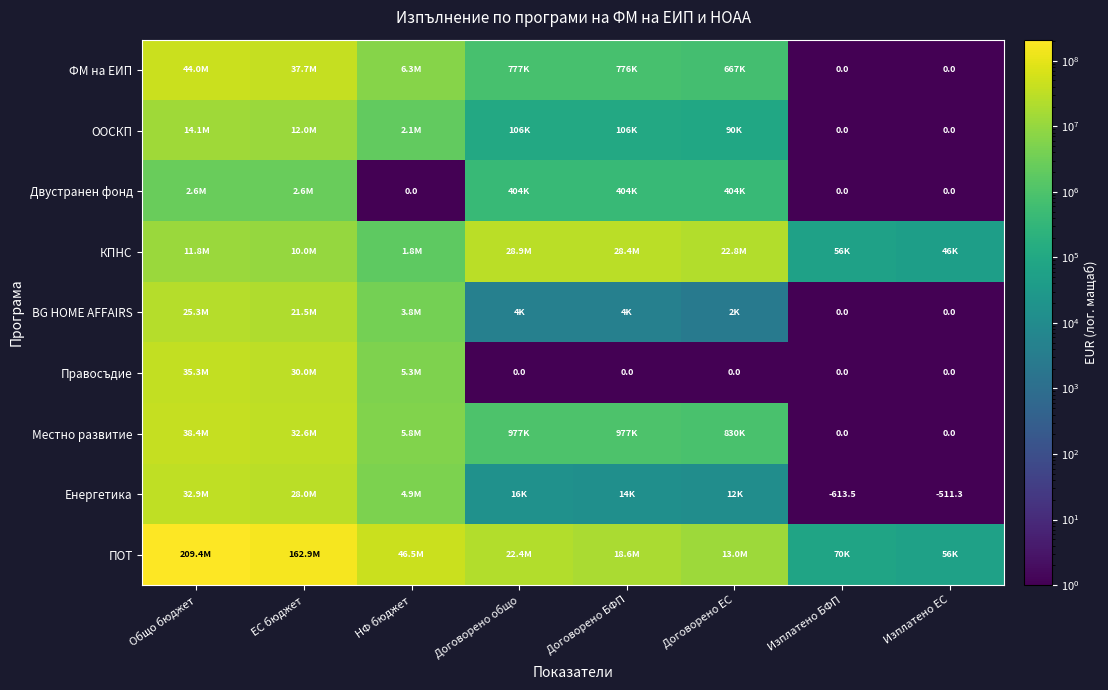

True or false: Двустранен фонд has a value of 0.1 at Изплатено БФП.

False